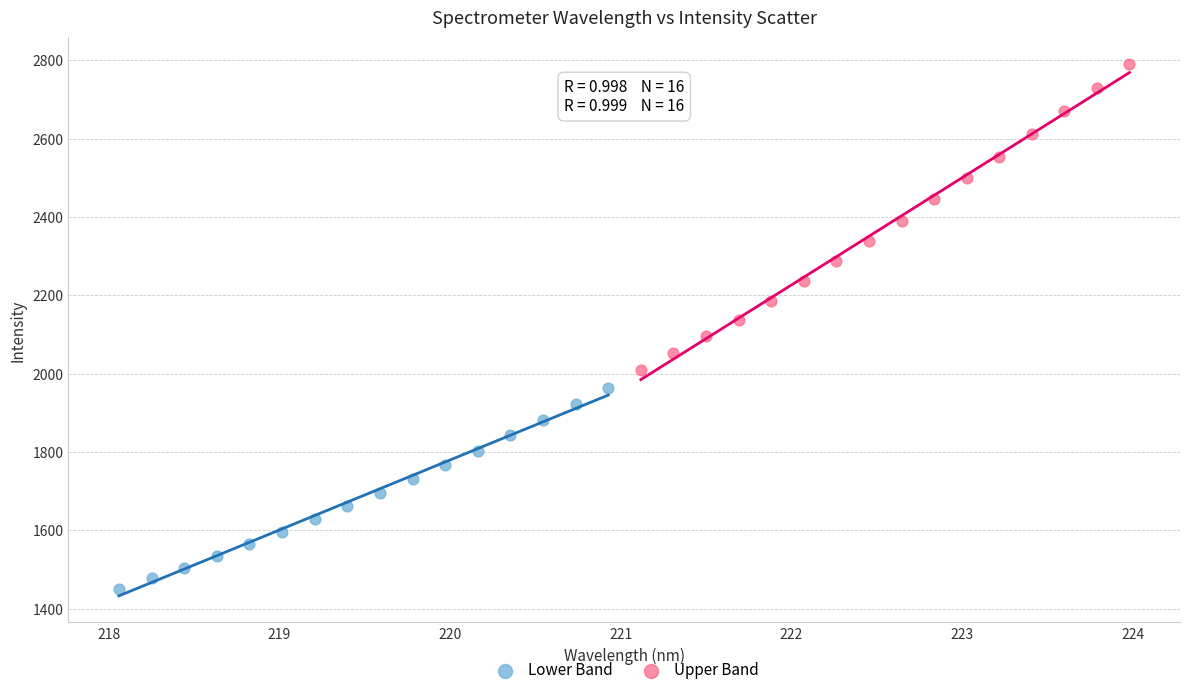

Which series contains the lowest Y value?

Lower Band